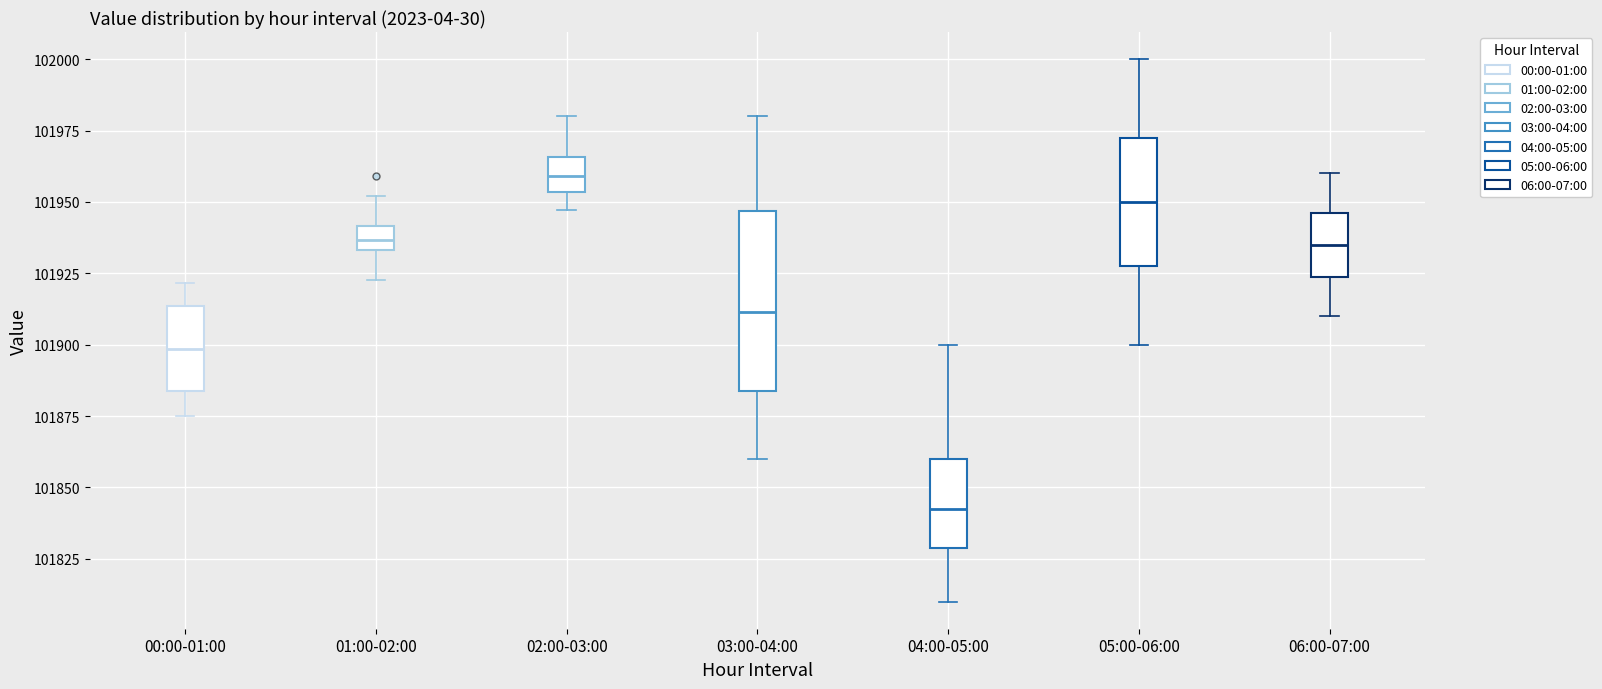

Where does the lower whisker of the box for 01:00-02:00 end on the y-axis? The values are not printed on the chart, so give them approximately, as read against the axis.

101925